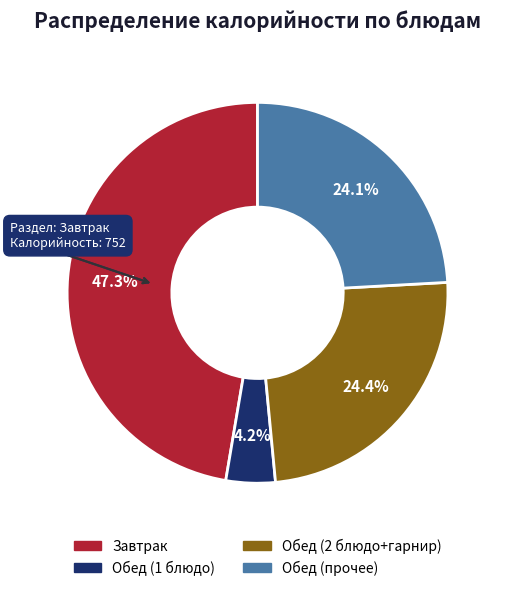

Does any single category account for the majority?

No